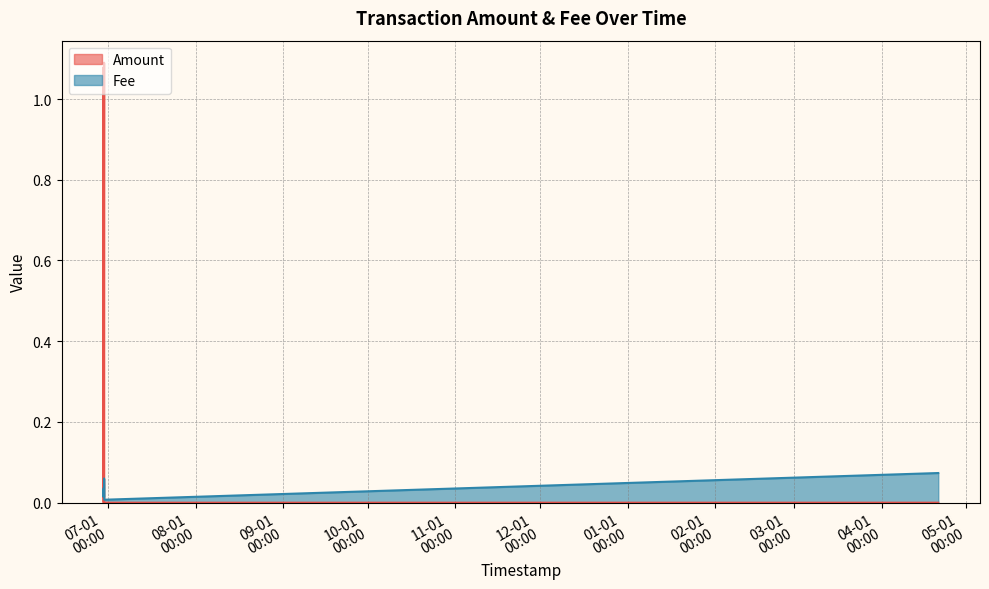

What is the spread (max minus min) of values at 2022-04-21 02:18:03?

0.1